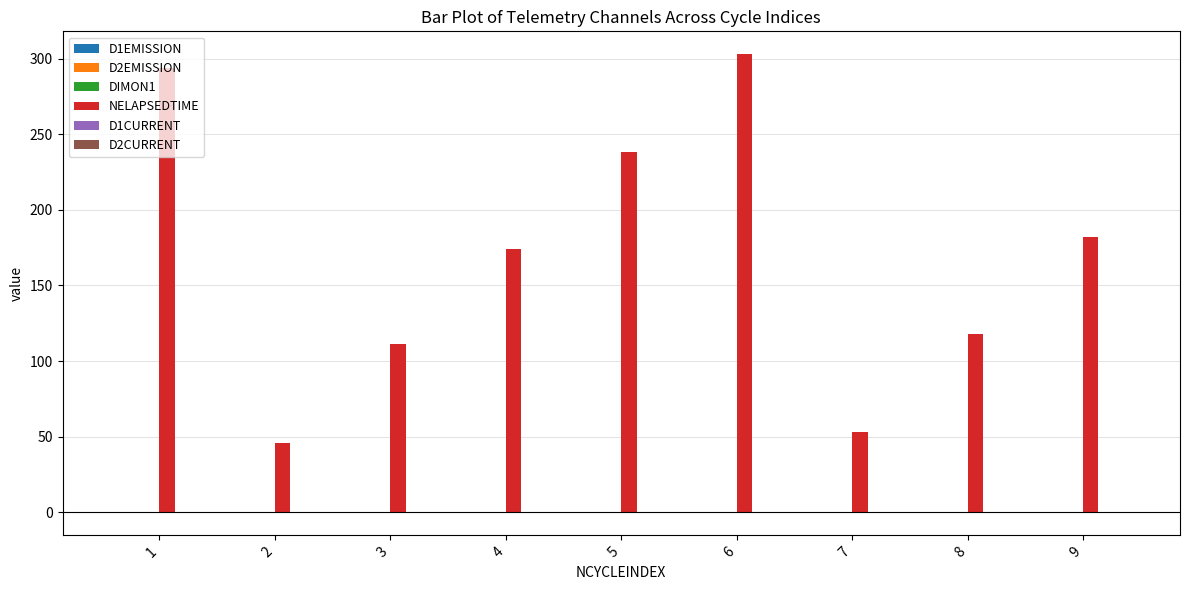

Count the number of data series in this chart.

6